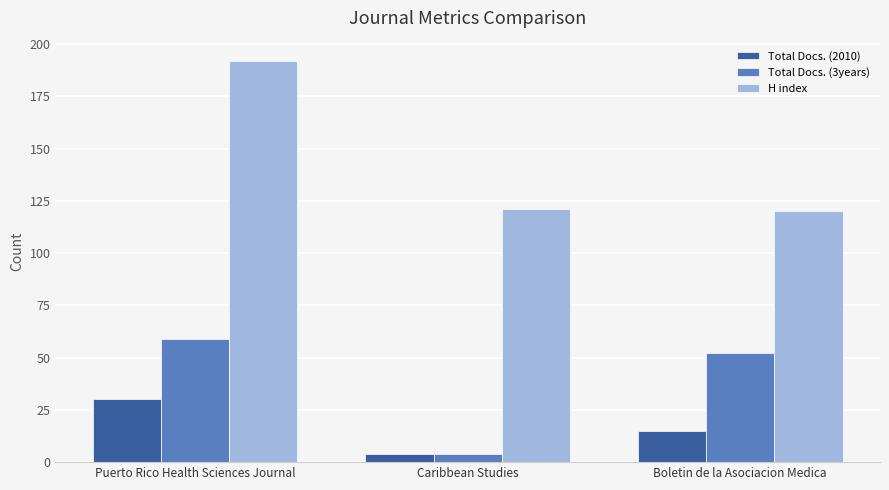

The Total Docs. (2010) series shows 4 at Caribbean Studies. True or false?

True